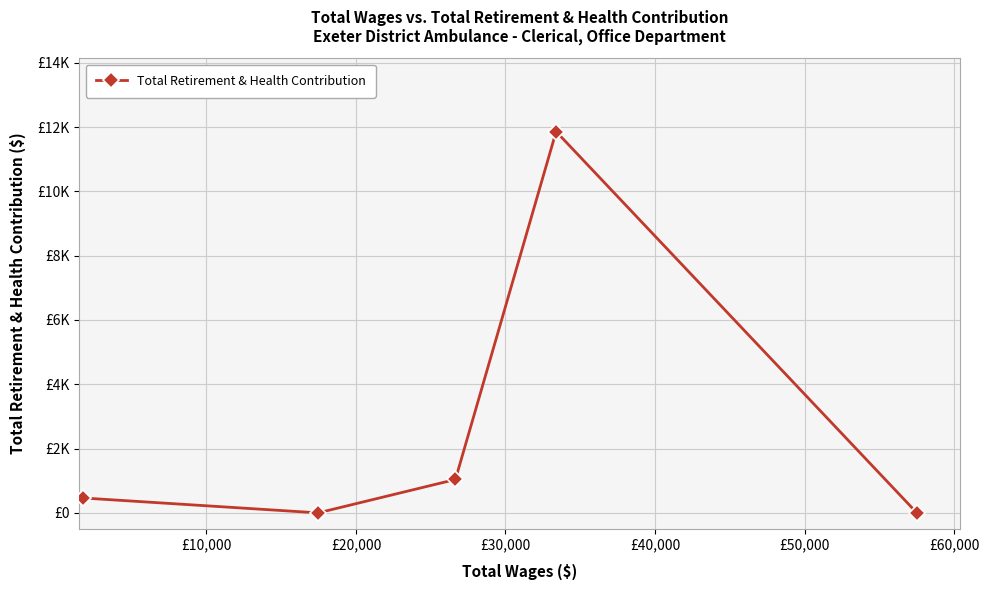

Is this an area chart (filled region under the line)?

No